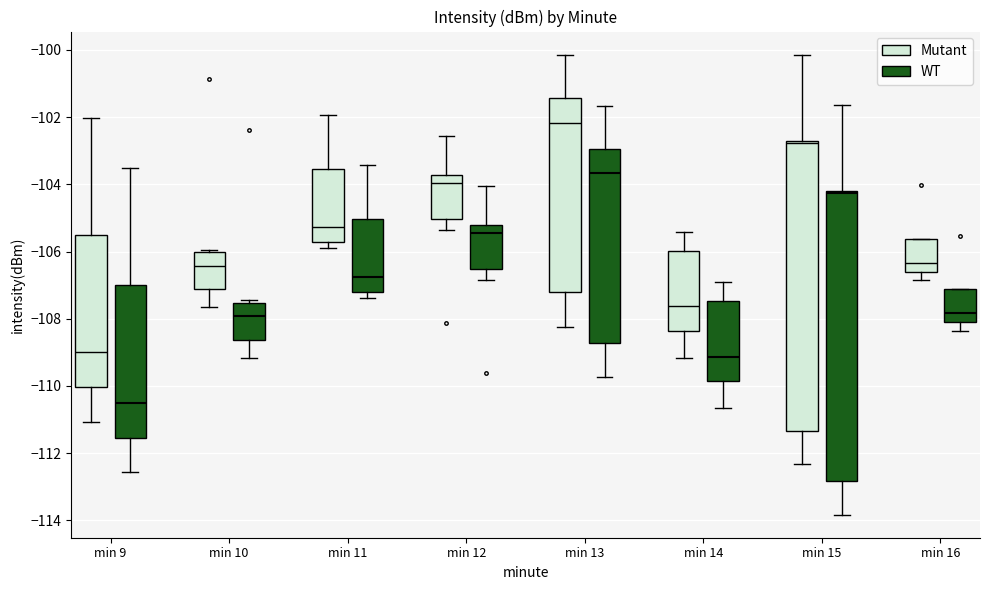

Which box has the highest median line?

min 13 (Mutant)